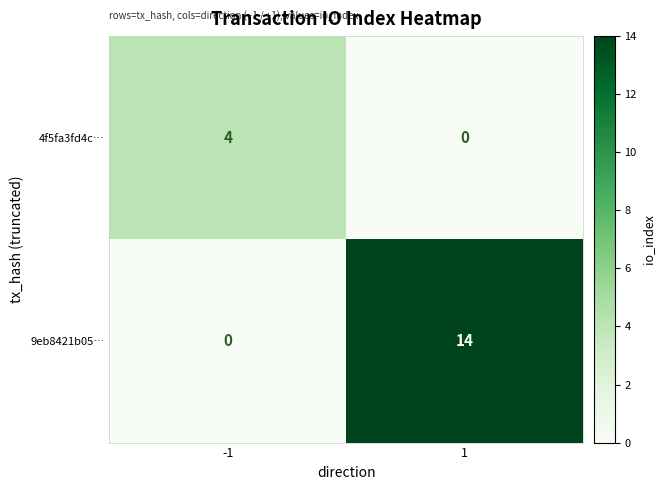

What is the difference between the maximum and minimum values in the 4f5fa3fd4c… series?

4